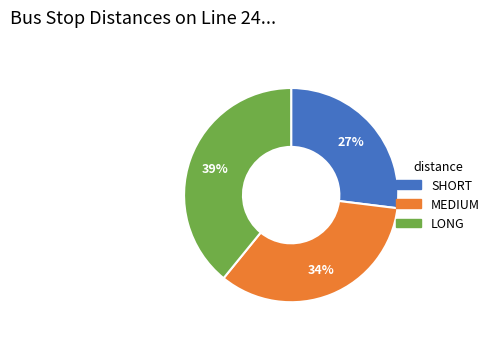

To the nearest percent, what is the difference between the largest and smallest slice percentages?

12%